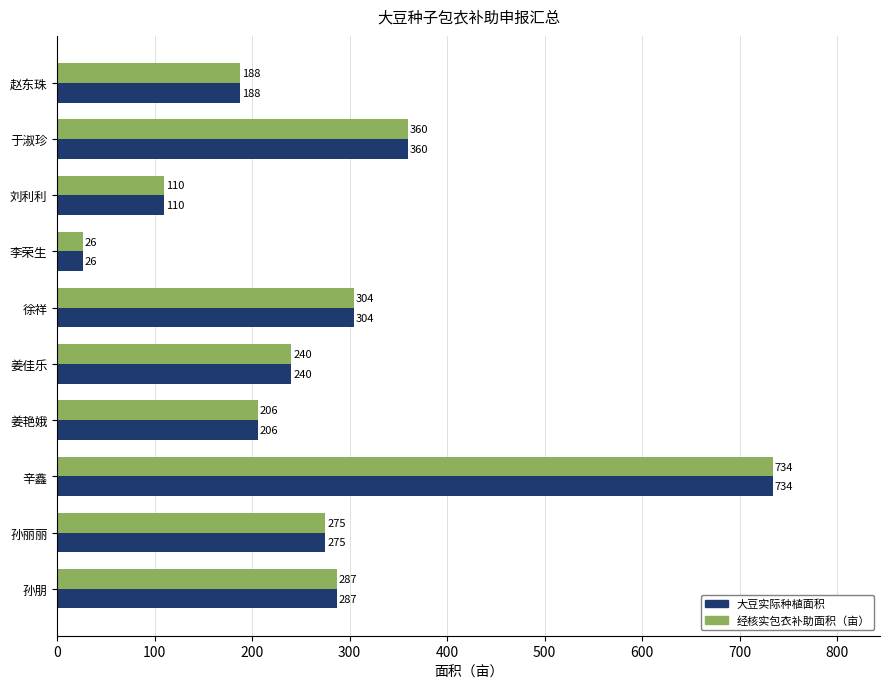

At which label is 经核实包衣补助面积（亩） closest to 380?

于淑珍